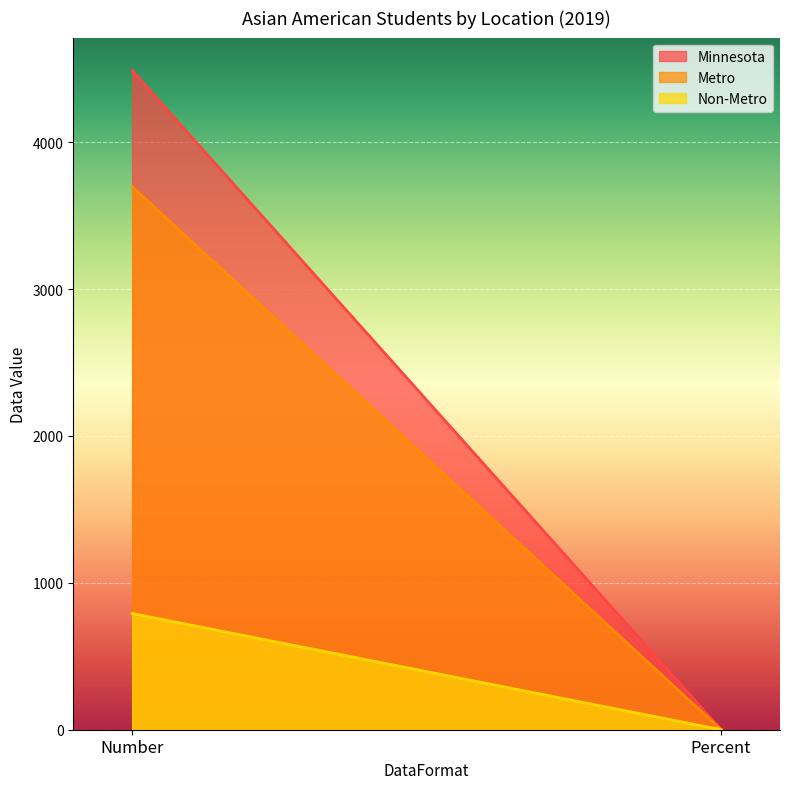

Which series has the largest range (max minus min)?

Minnesota